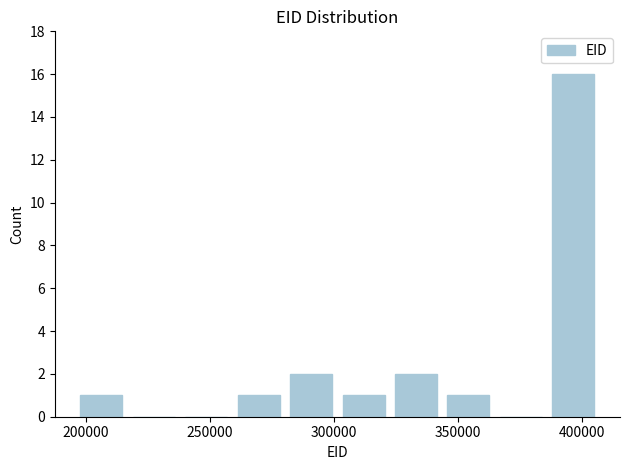

Reading left to right, transcribe this chart: for each bar, give the range it covers on the x-axis and its height. Neither the bar edges nor the heights are printed on the chart, so give them approximately, as read against the axes.

195000 to 215000: 1
215000 to 240000: 0
240000 to 260000: 0
260000 to 280000: 1
280000 to 300000: 2
300000 to 320000: 1
320000 to 345000: 2
345000 to 365000: 1
365000 to 385000: 0
385000 to 405000: 16